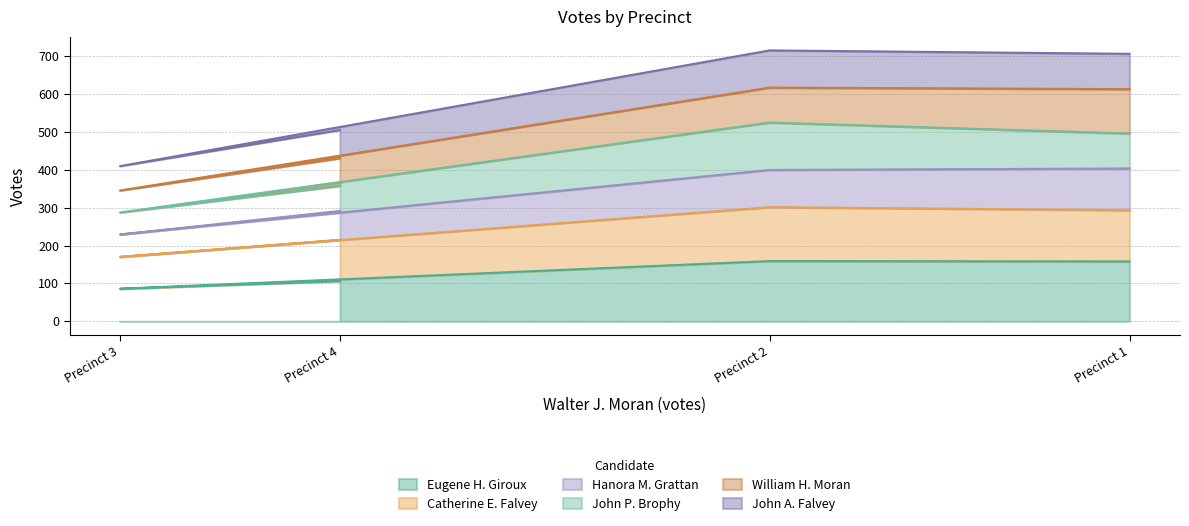

What is the total value across all series at Precinct 1?

705